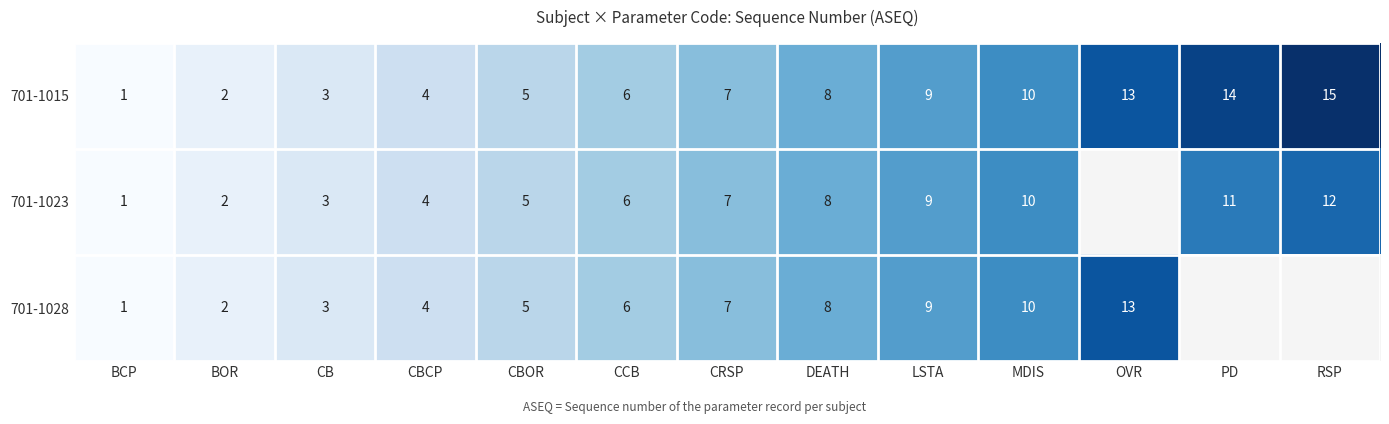

What is the sum of the 701-1015 values at MDIS and CRSP?

17